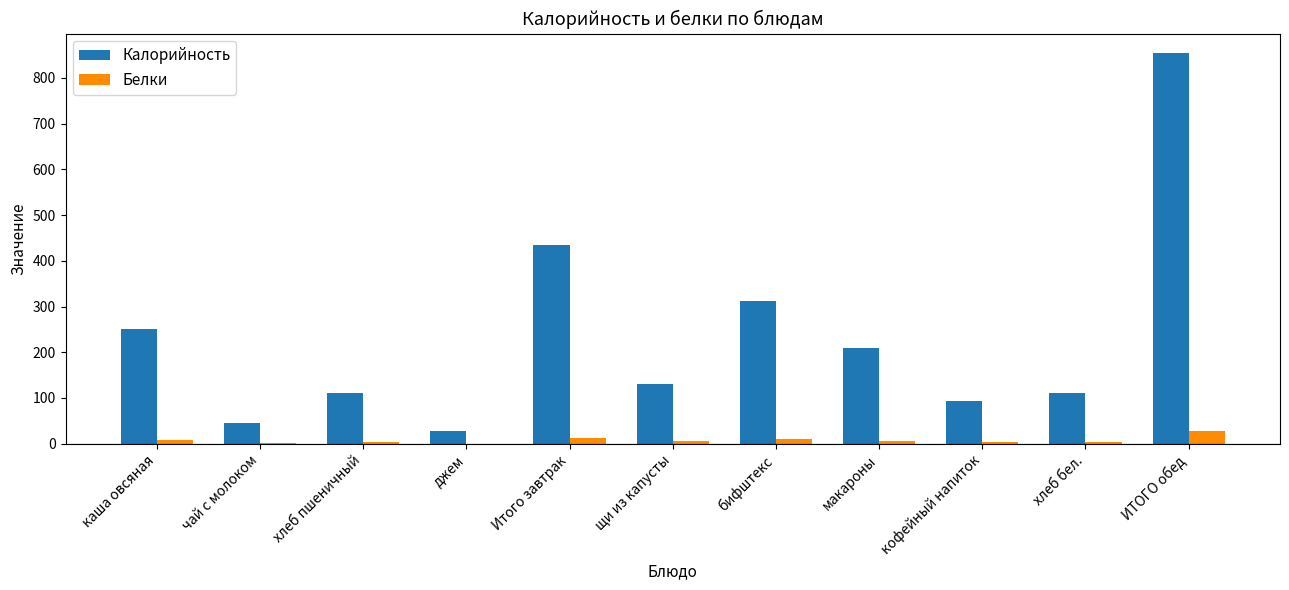

Where is Калорийность nearest to the value 440?

Итого завтрак